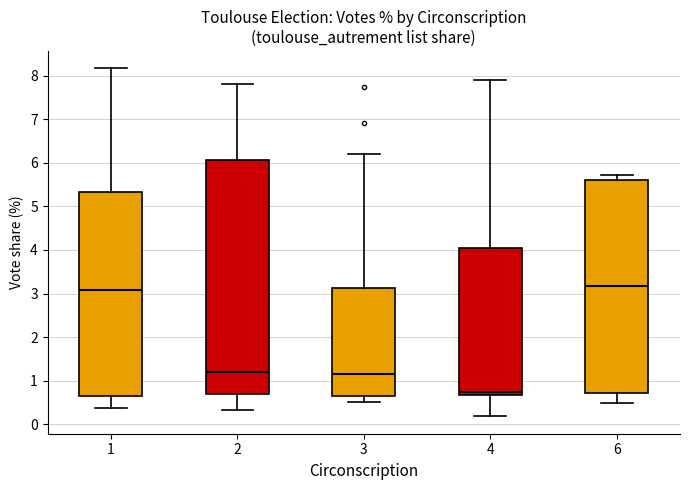

Where does the median line of the box at x = 2 sit on the y-axis? The values are not printed on the chart, so give them approximately, as read against the axis.

1.2